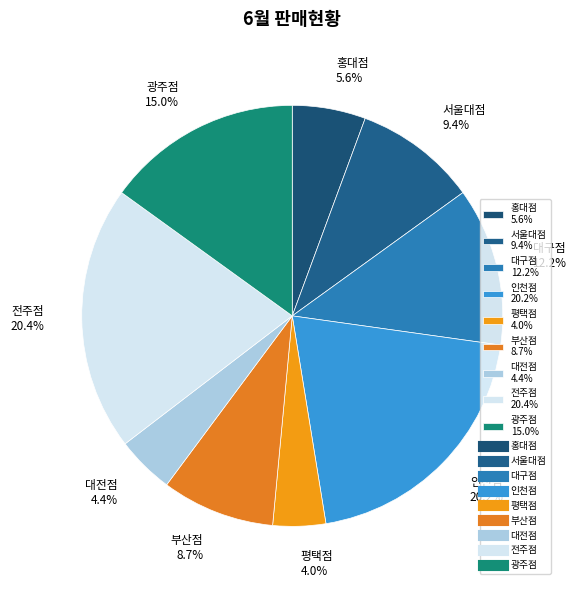

How much of the chart is everything except 평택점?

96.0%